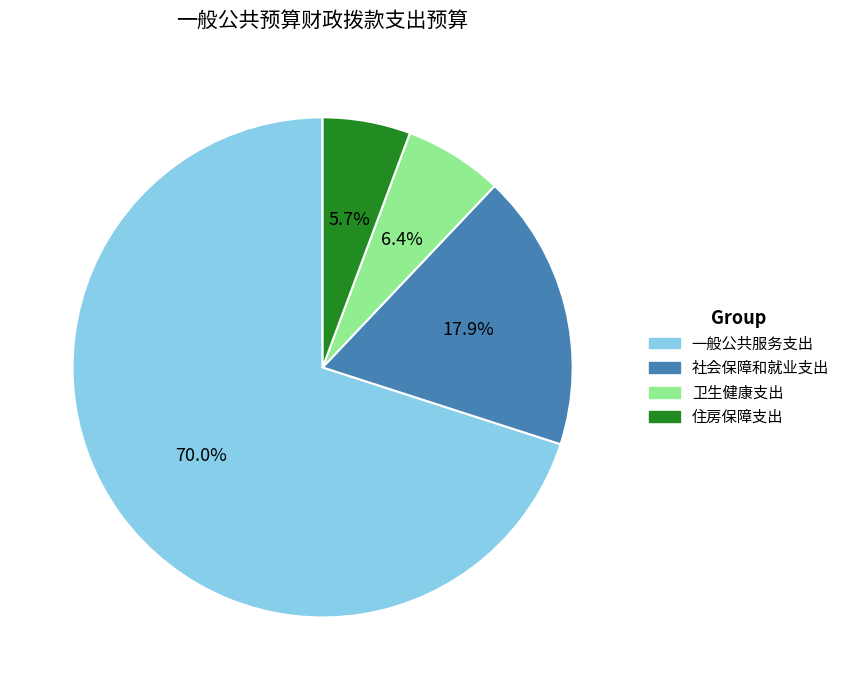

Is there a majority slice in this chart?

Yes